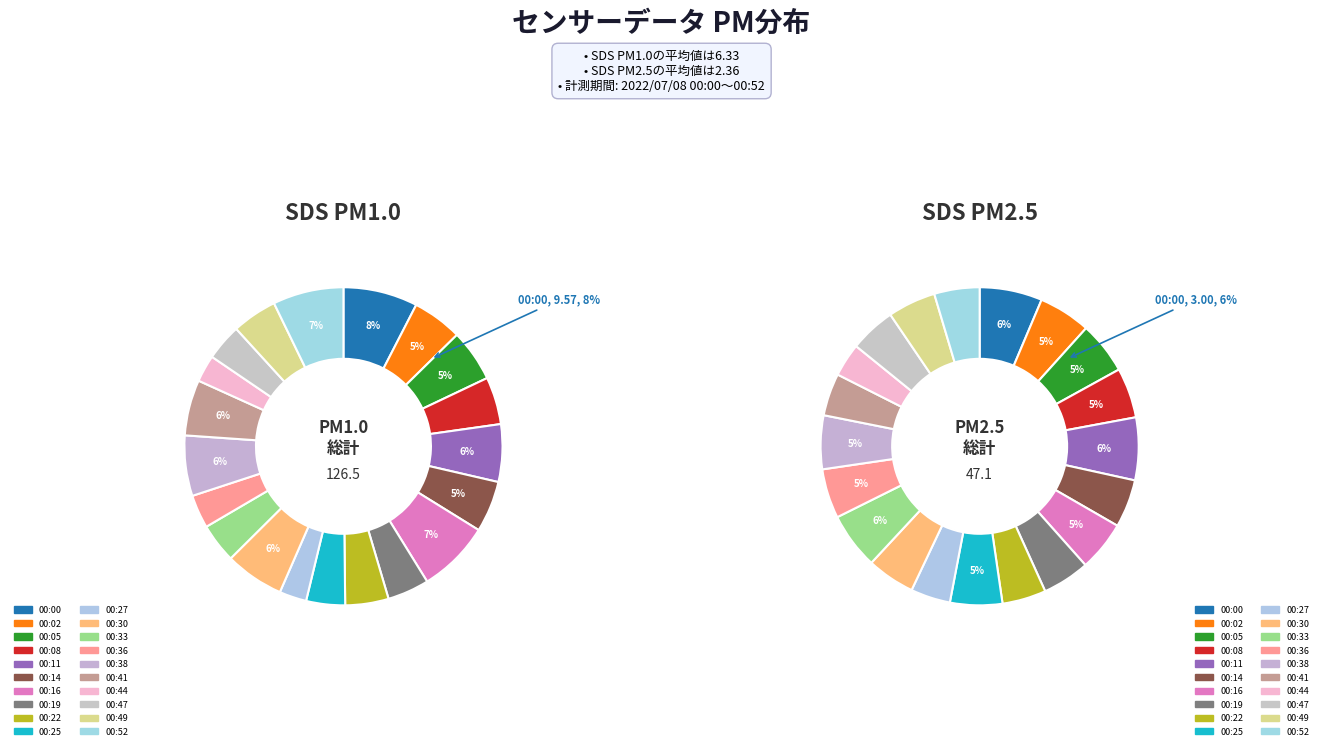

Does 00:41 account for over 50% of the chart?

No